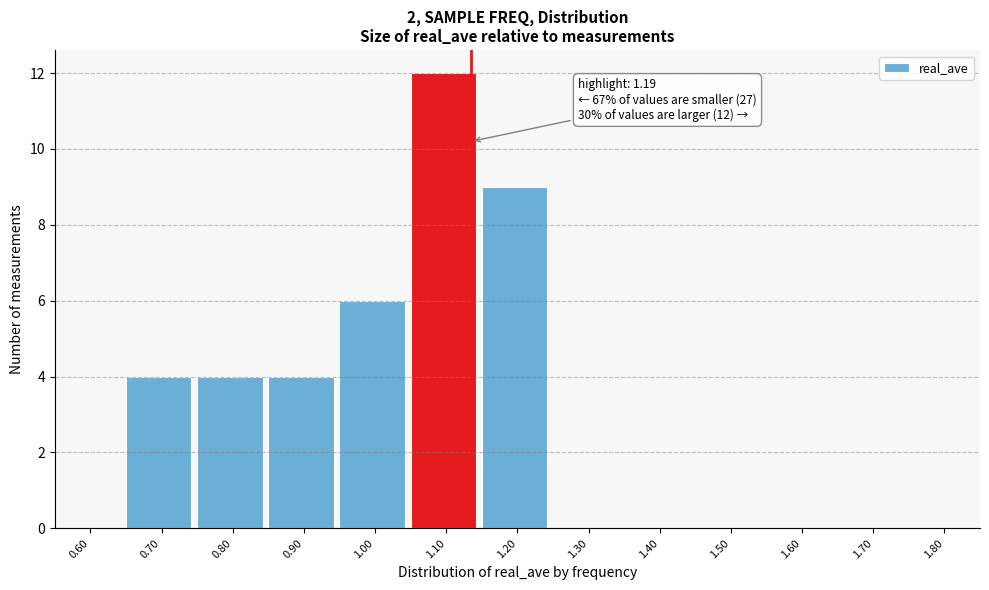

Reading left to right, what are all the values shown in this chart?

0.60=0	0.70=4	0.80=4	0.90=4	1.00=6	1.10=12	1.20=9	1.30=0	1.40=0	1.50=0	1.60=0	1.70=0	1.80=0